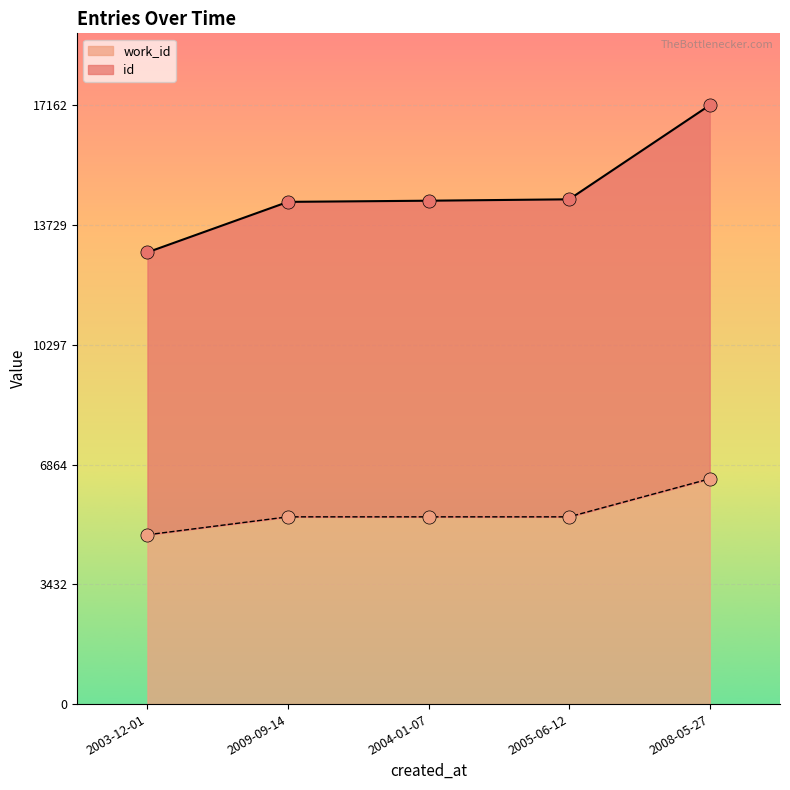

Is the value of id at 2008-05-27 greater than the value of work_id at 2009-09-14?

Yes